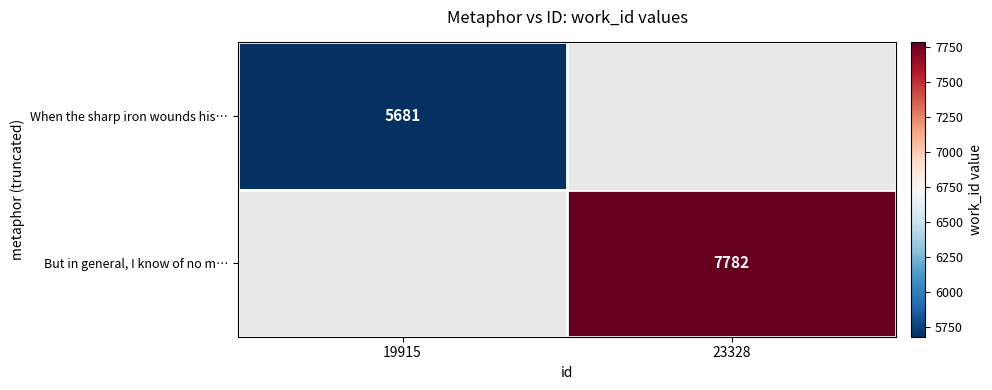

The value of When the sharp iron wounds his… at 19915 is 9232.1. True or false?

False